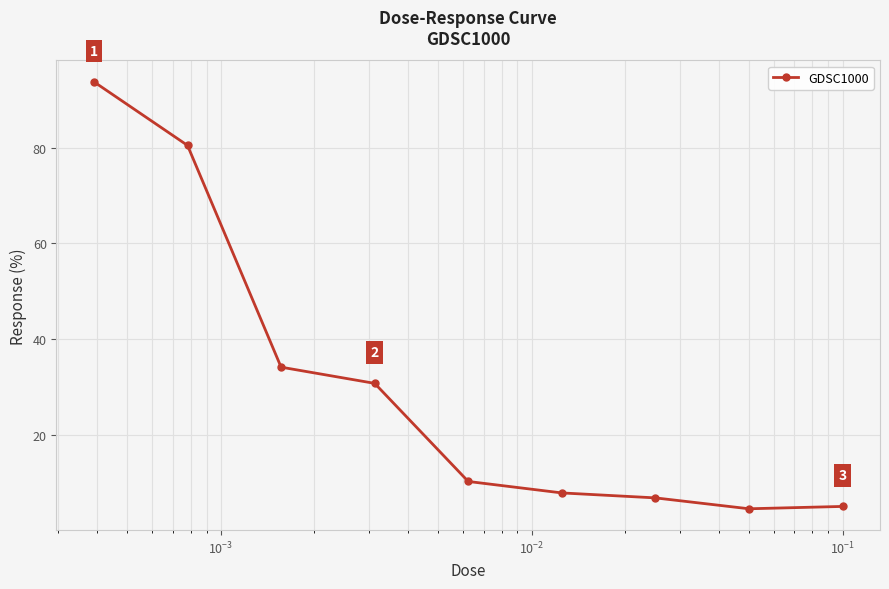

Is this an area chart (filled region under the line)?

No